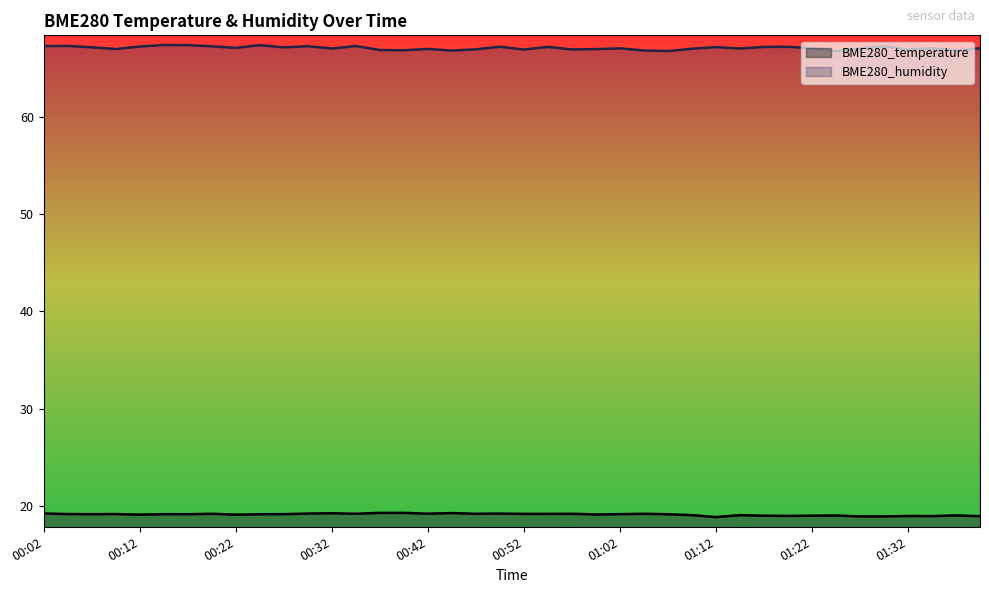

Which has a higher value, 00:02 or 00:32?

00:32